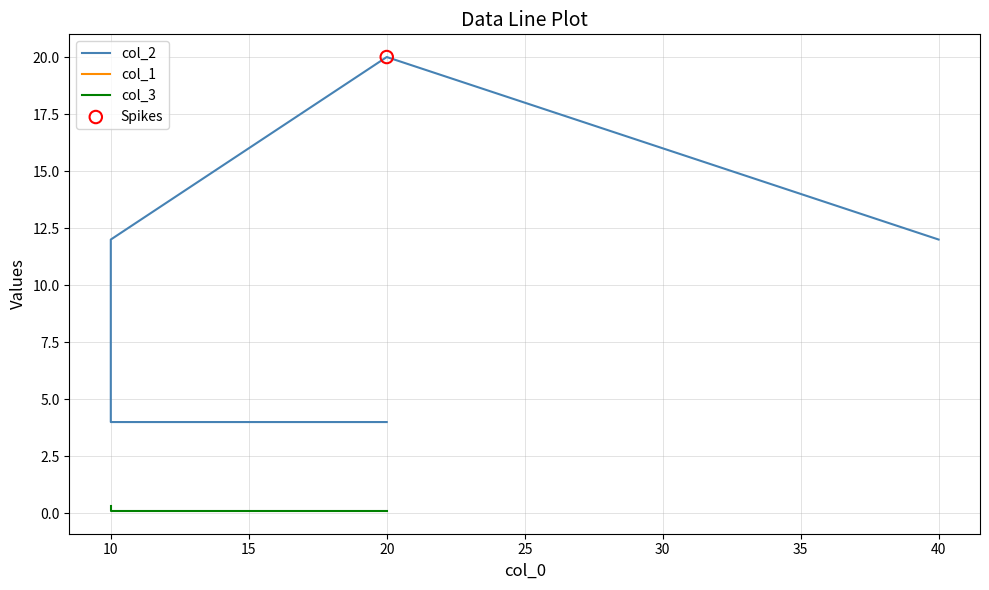

Which series has the widest spread of Y values?

col_2